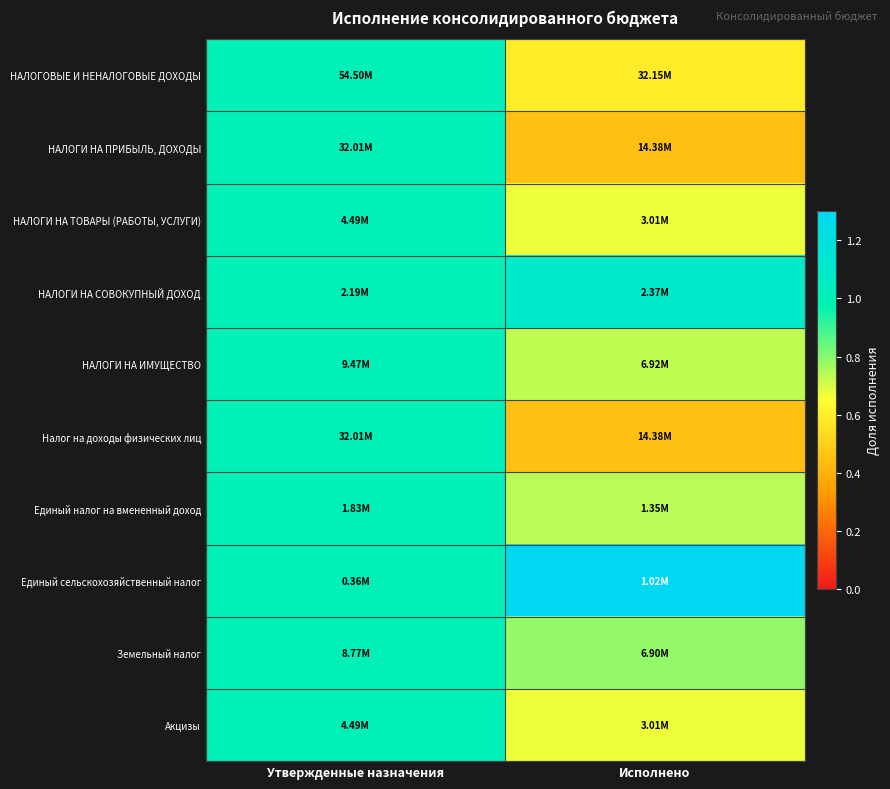

What is the smallest value displayed?

0.4